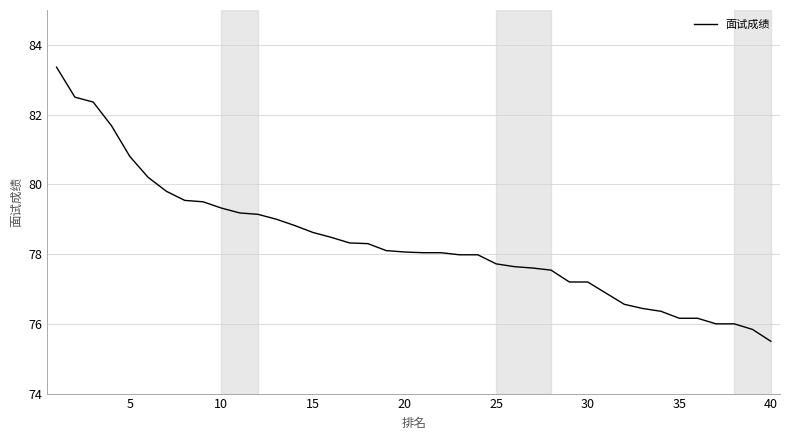

What is the smallest value displayed?

75.5